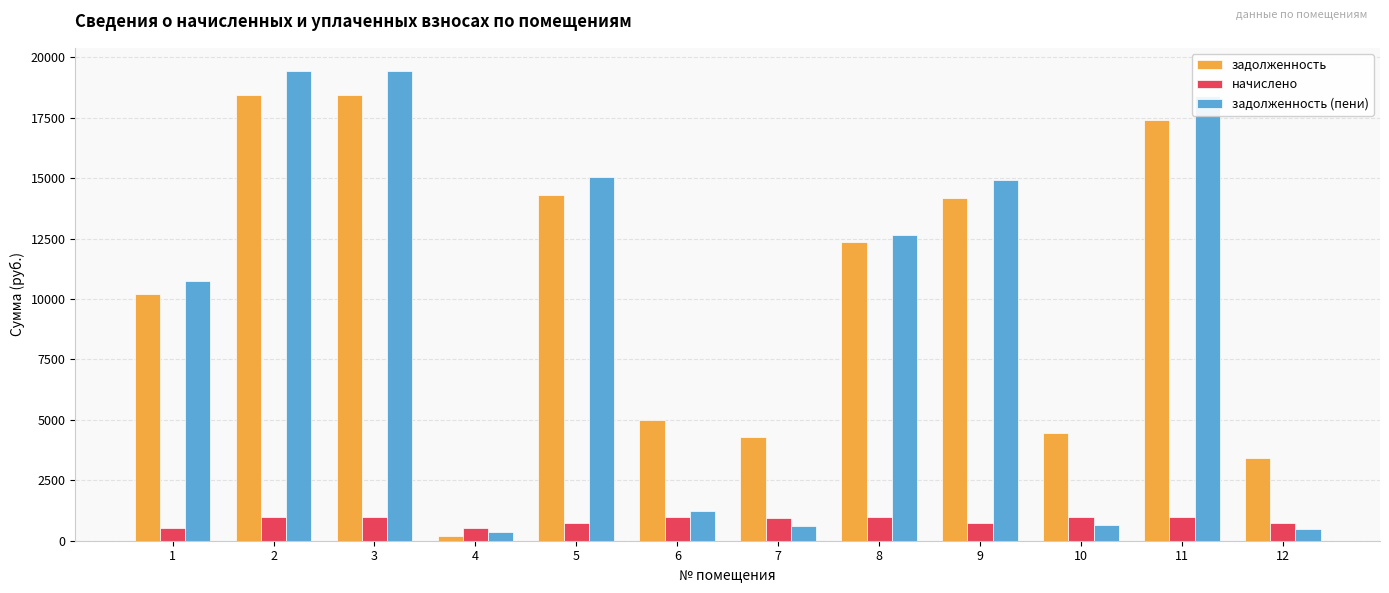

Does the chart contain stacked bars?

No